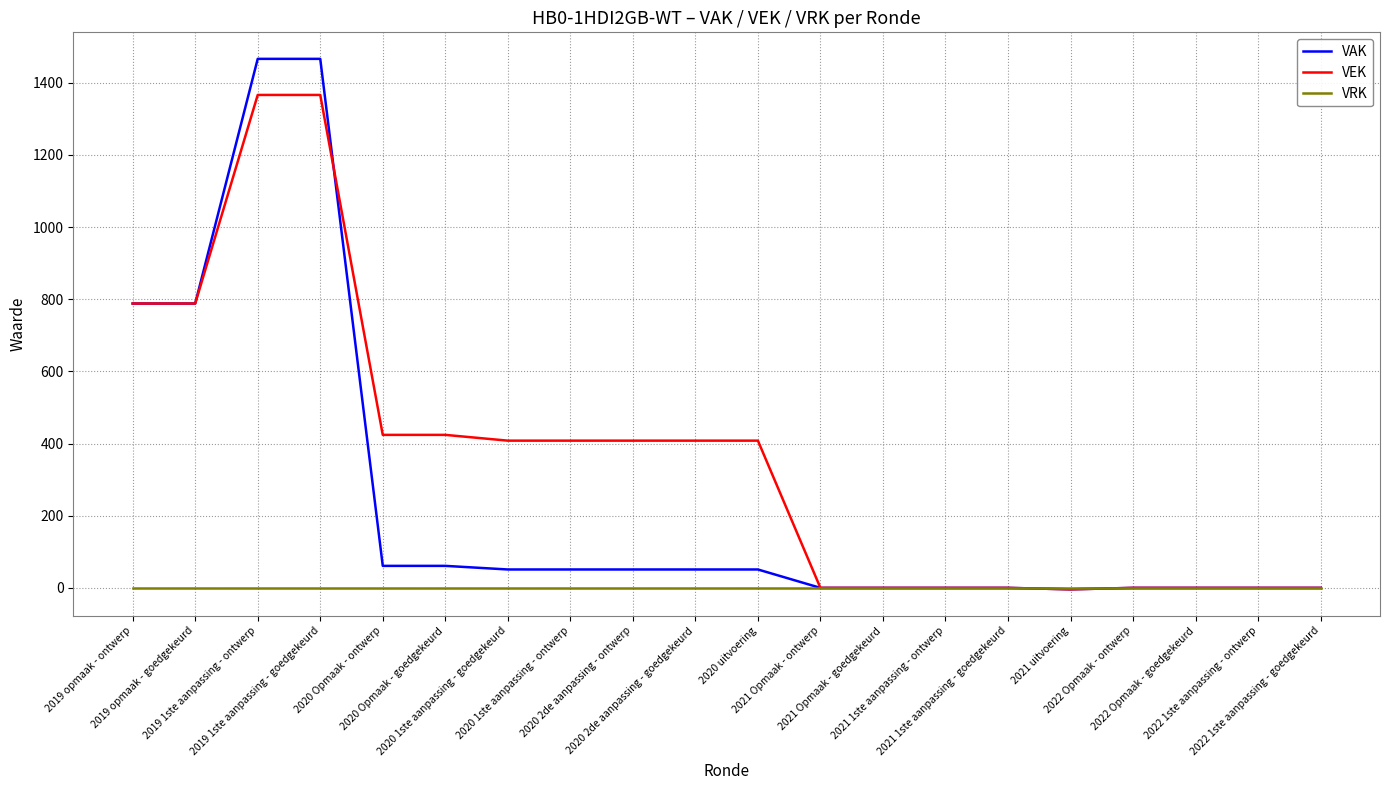

Rank the series by their average value, from lowest to highest.

VRK, VAK, VEK